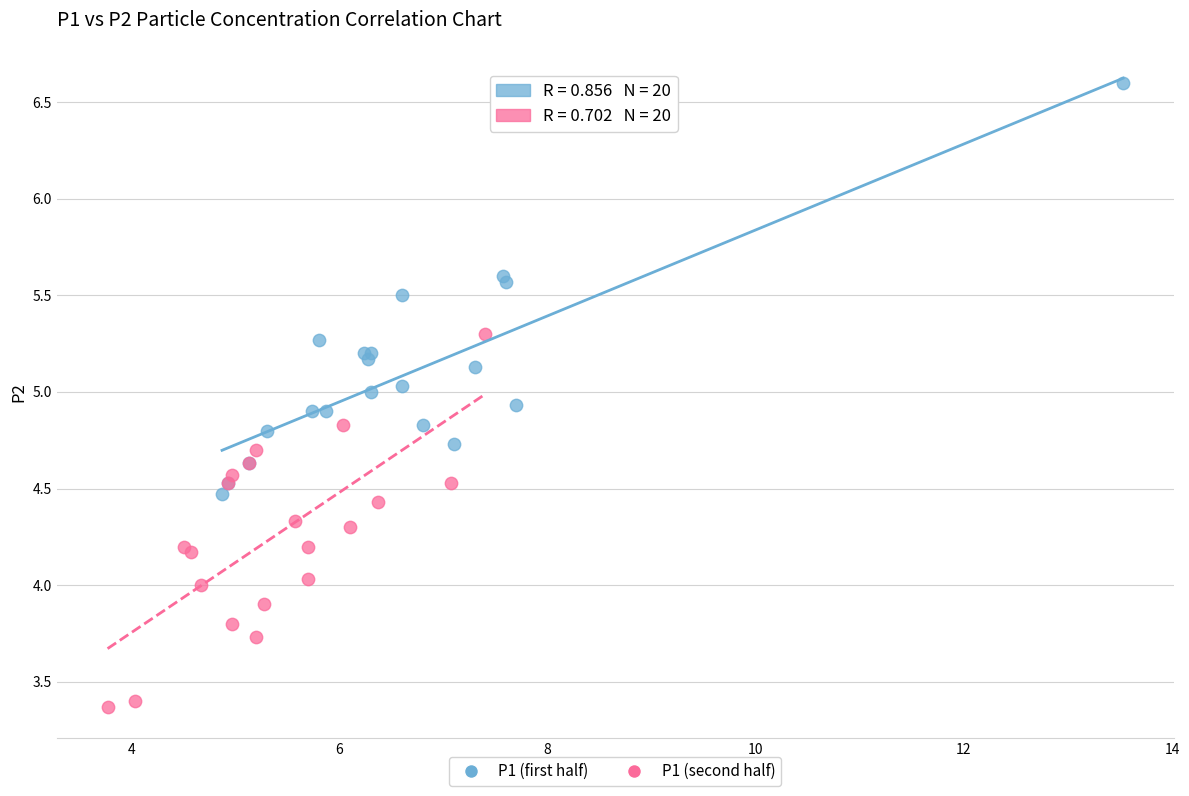

Which series contains the lowest Y value?

P1 (second half)